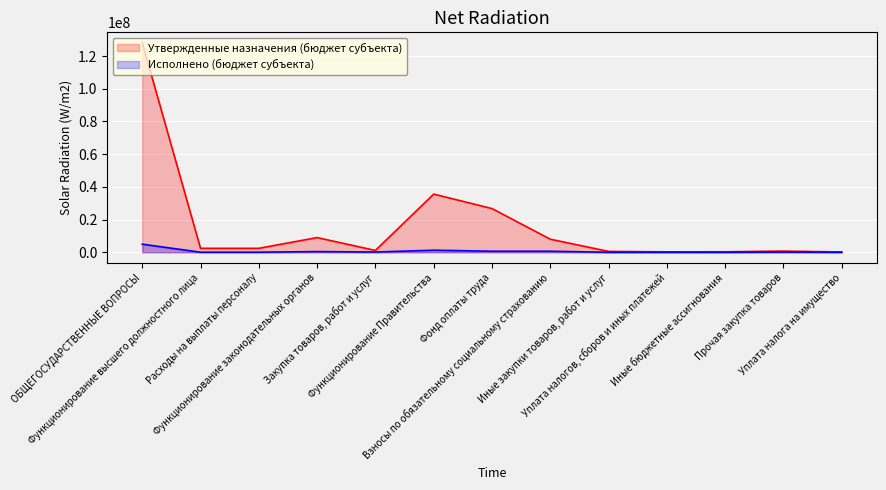

Reading left to right, list all the values displayed in this chart.

Утвержденные назначения (бюджет субъекта): 128105134.8	2432188.1	2432188.1	8987765.7	1131000.0	35582239.4	26745924.3	7999315.1	539000.0	273000.0	313220.0	740000.0	200000.0
Исполнено (бюджет субъекта): 4948276.7	51212.3	51212.3	432702.2	144480.0	1285085.9	639845.9	643120.0	0.0	2120.0	0.0	130820.0	12.0